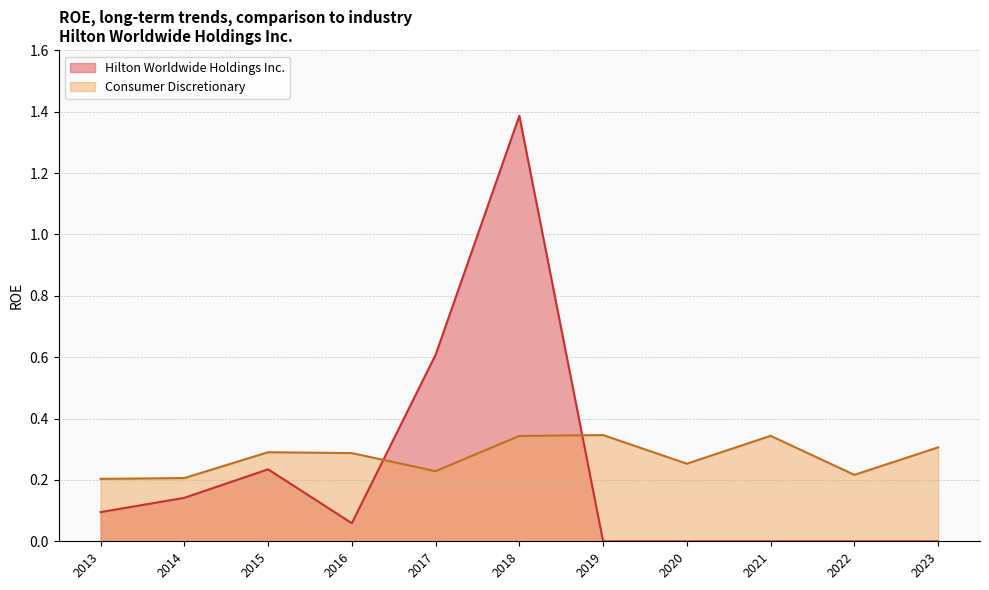

Between 2015 and 2023, which series saw the biggest shift?

Hilton Worldwide Holdings Inc.